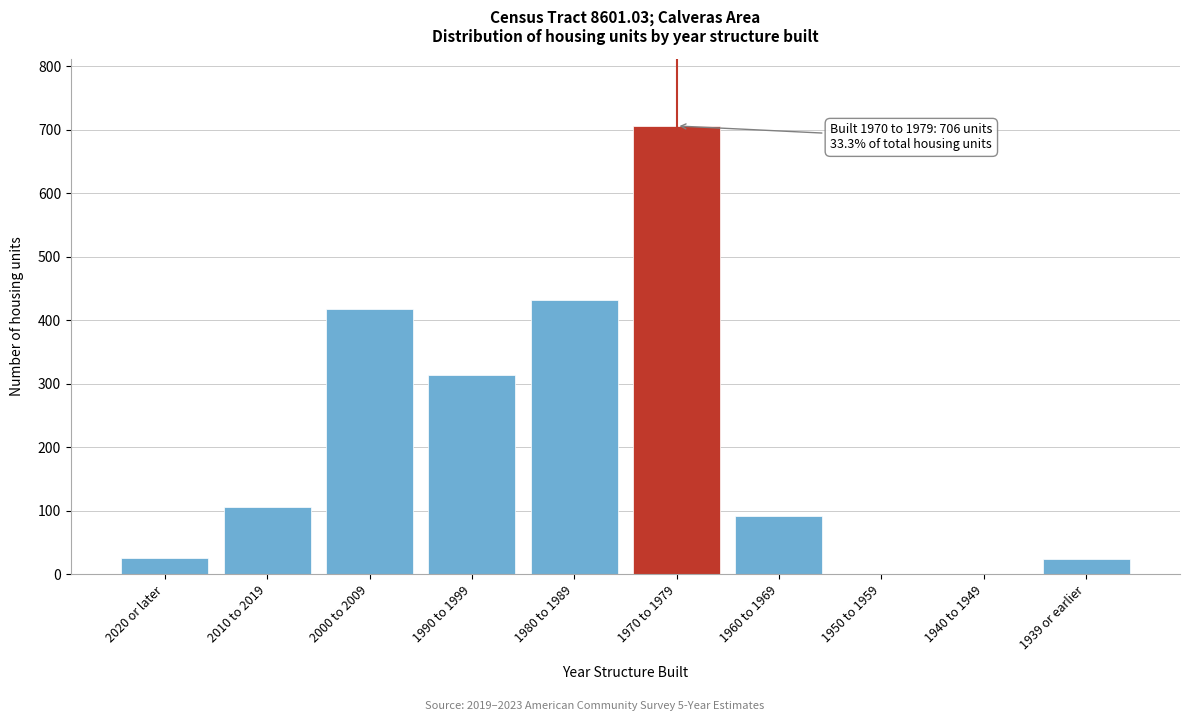

At which label is the value closest to 353?

1990 to 1999